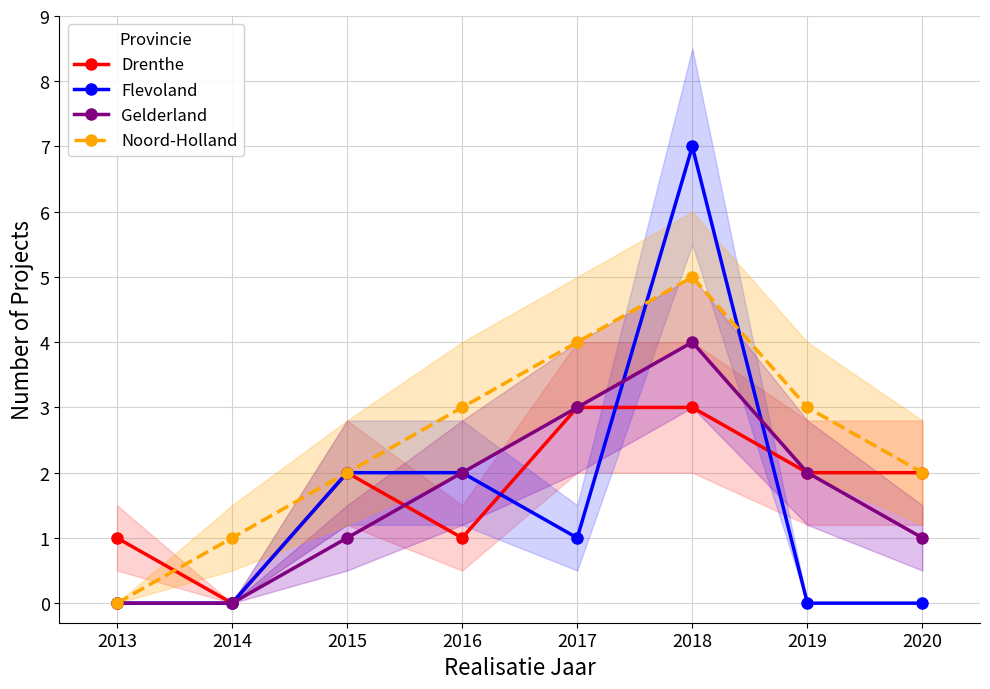

True or false: Gelderland and Noord-Holland intersect in this chart.

False